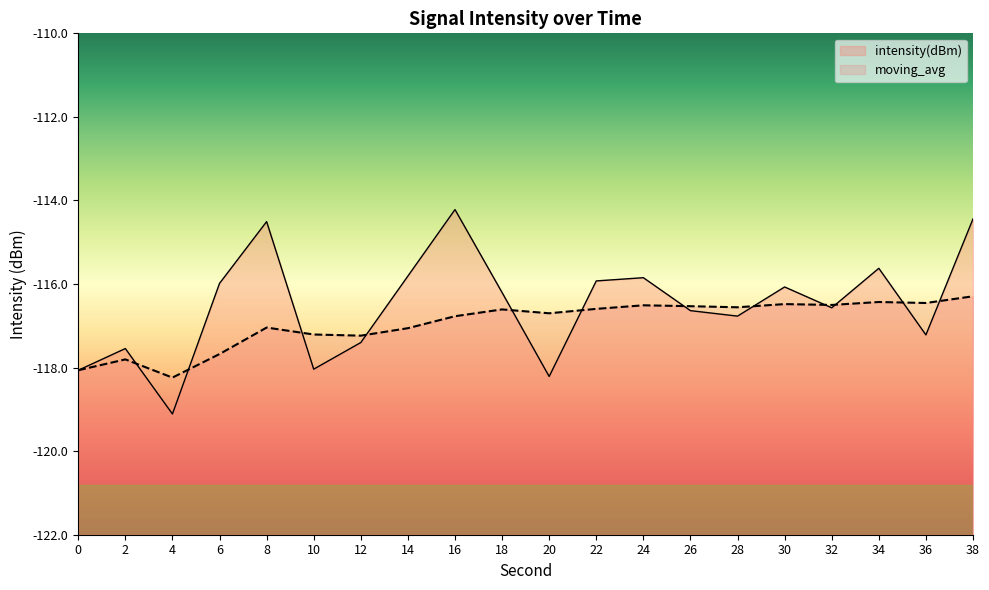

How many values in the intensity(dBm) series are below -116?

12